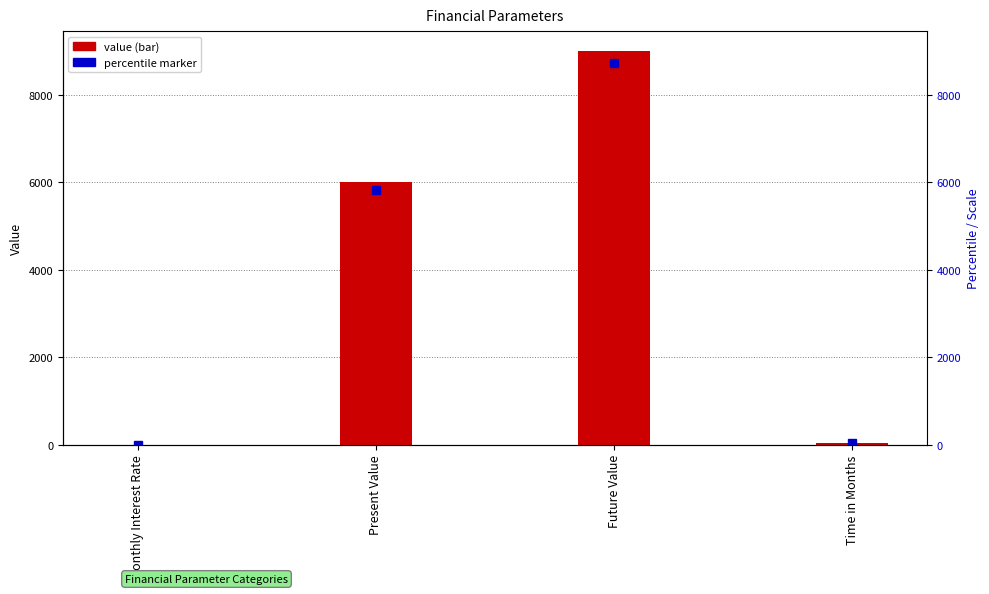

The chart shows a value of 0.0 at Monthly Interest Rate. True or false?

False